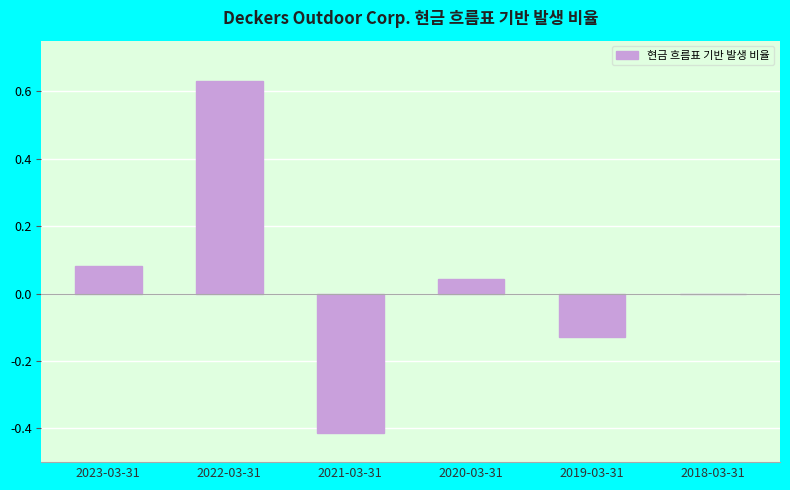

What is the difference between the values at 2019-03-31 and 2020-03-31?

0.2